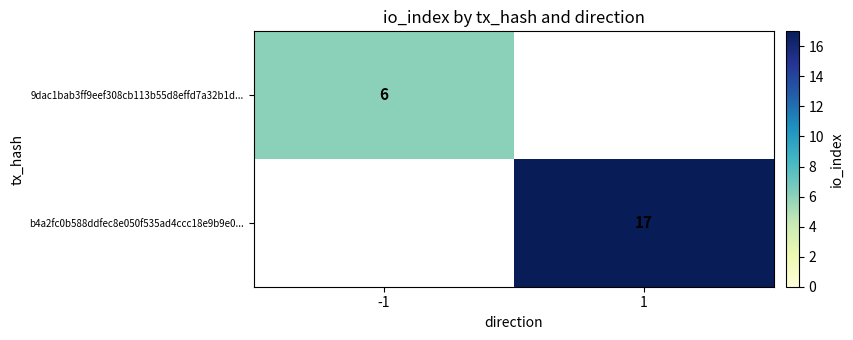

Which category has the lowest value across all series?

1